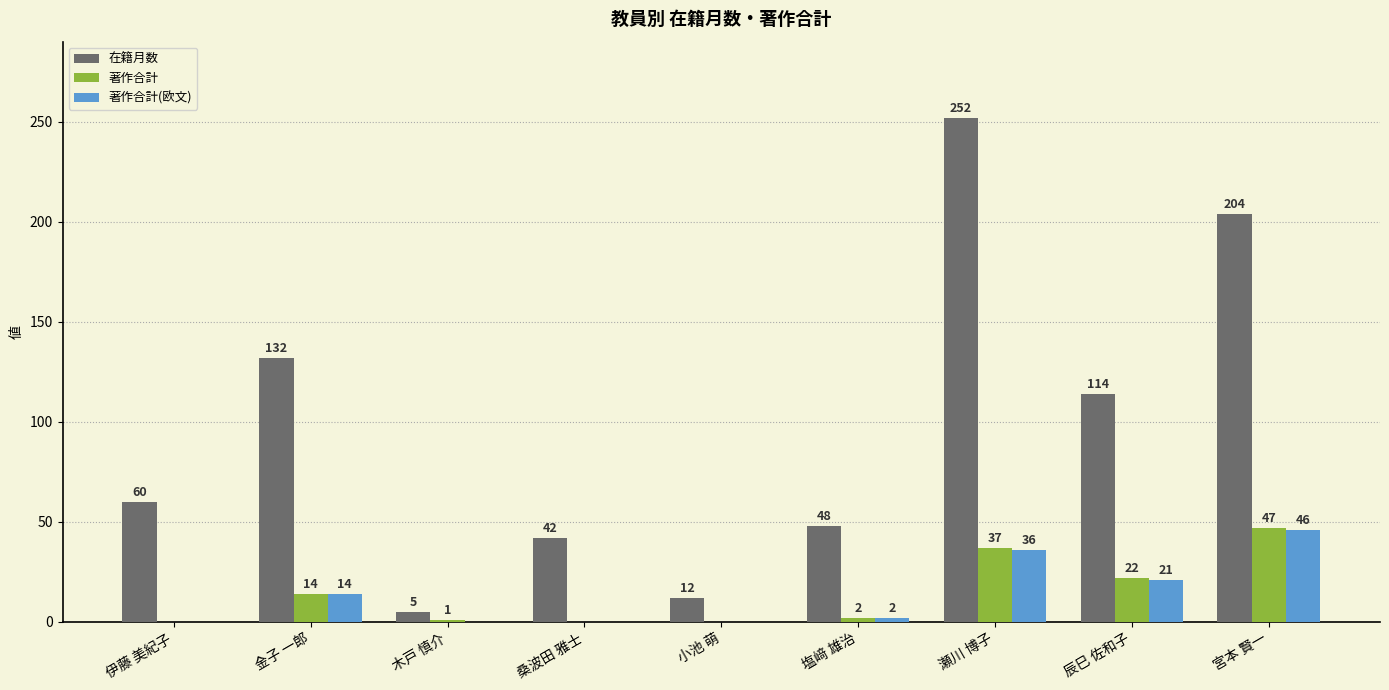

What is the total value across all series at 金子 一郎?

160